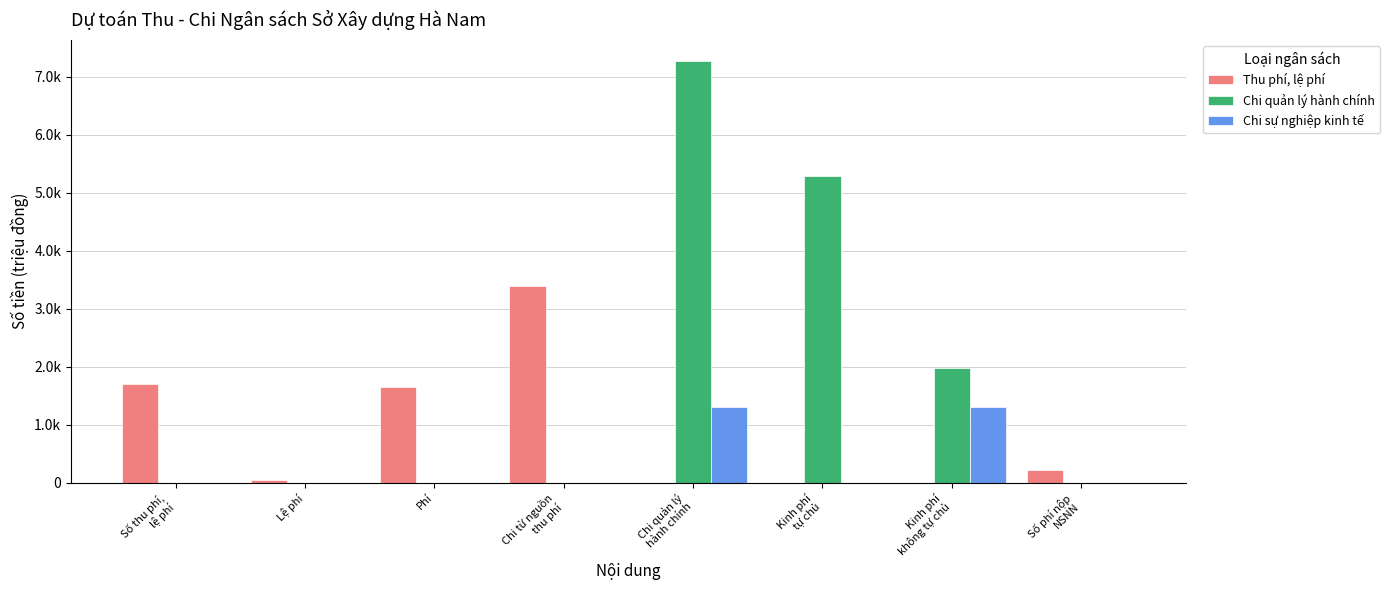

Are the bars grouped side by side (vs. stacked)?

Yes